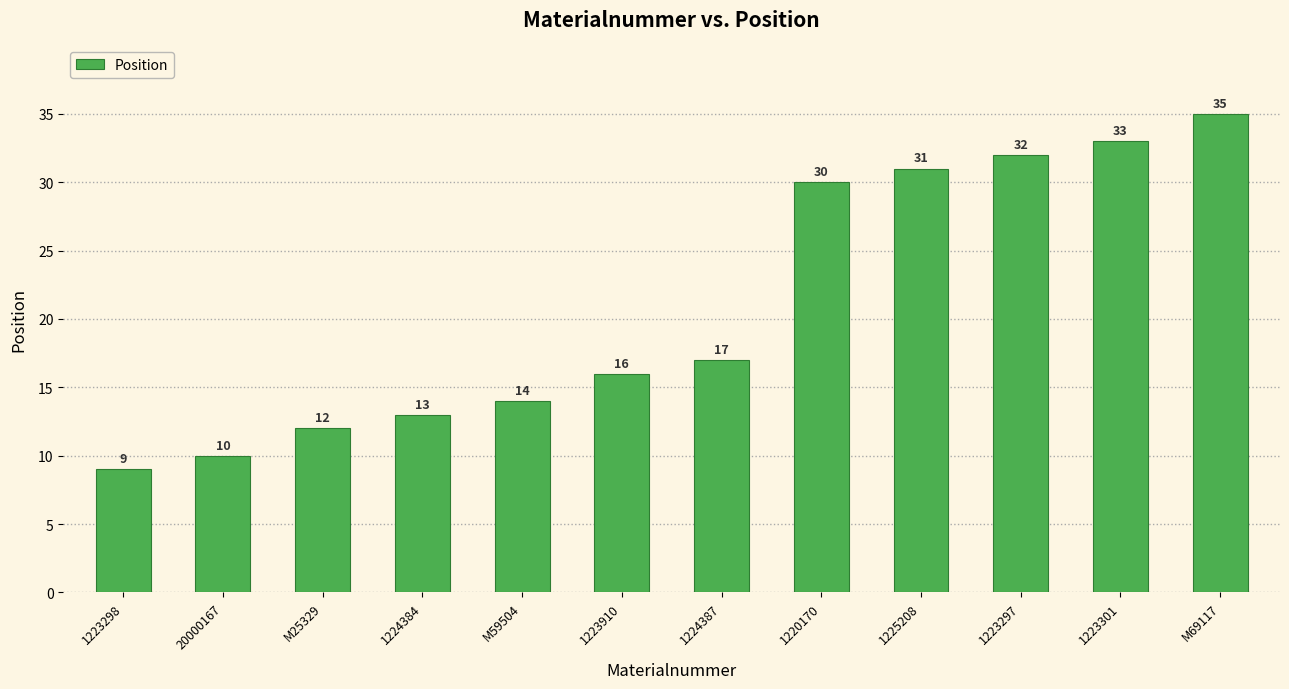

What is the average value?

21